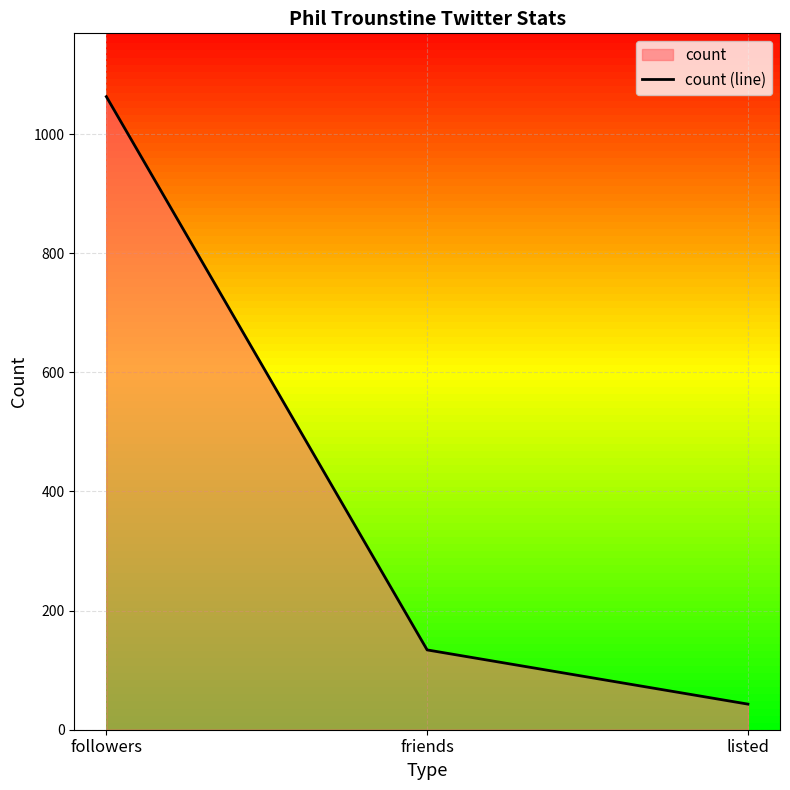

At which label does the data first exceed 134?

followers